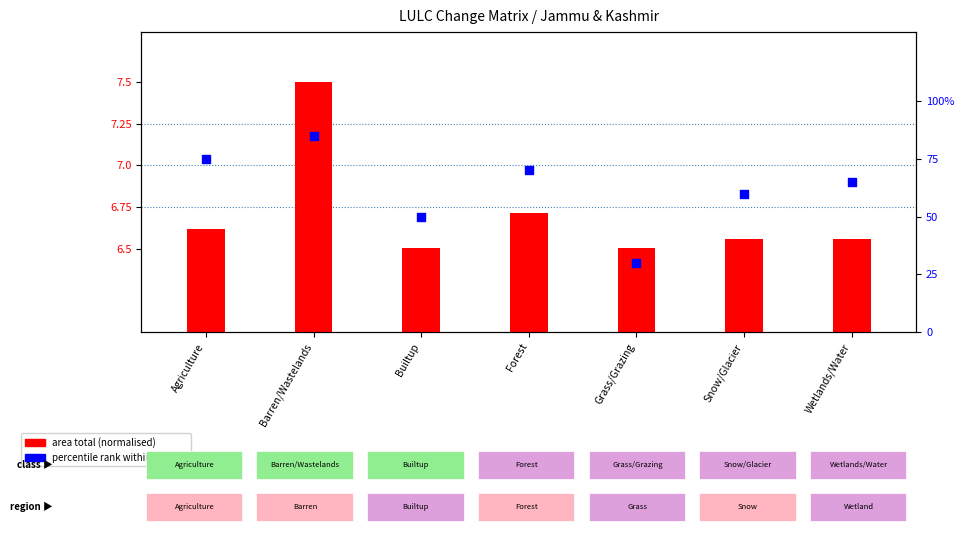

Which series reaches the maximum Y coordinate?

percentile rank within sample